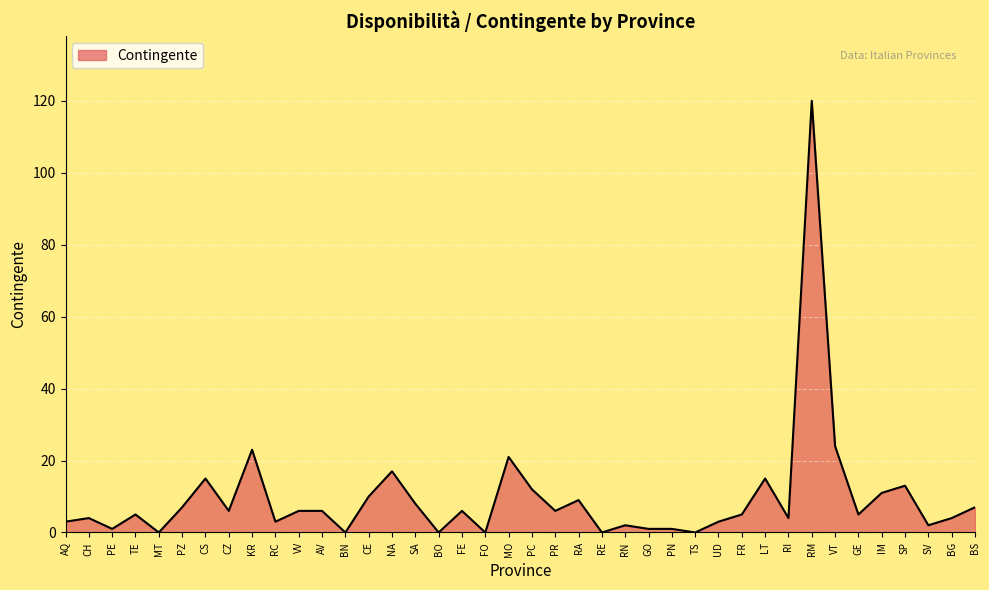

Reading left to right, extract all data points from this chart.

AQ=3	CH=4	PE=1	TE=5	MT=0	PZ=7	CS=15	CZ=6	KR=23	RC=3	VV=6	AV=6	BN=0	CE=10	NA=17	SA=8	BO=0	FE=6	FO=0	MO=21	PC=12	PR=6	RA=9	RE=0	RN=2	GO=1	PN=1	TS=0	UD=3	FR=5	LT=15	RI=4	RM=120	VT=24	GE=5	IM=11	SP=13	SV=2	BG=4	BS=7